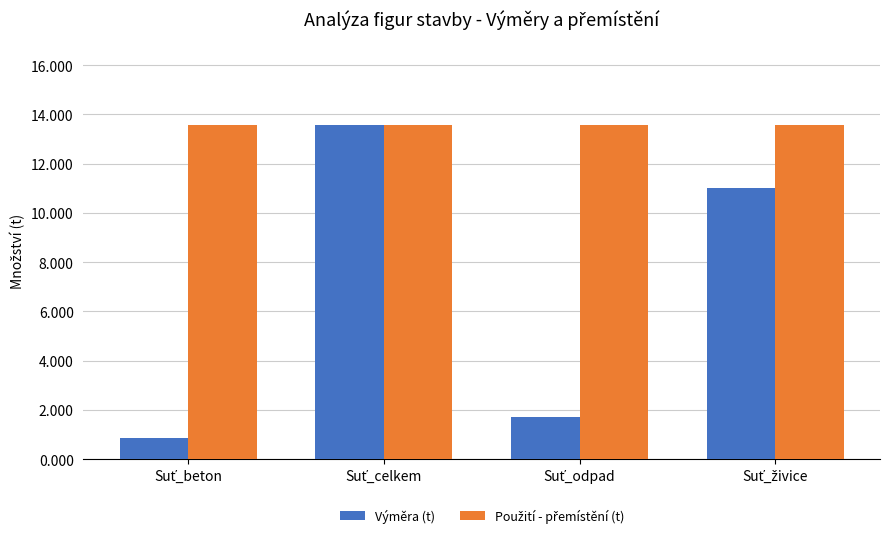

Which series has the largest range (max minus min)?

Výměra (t)